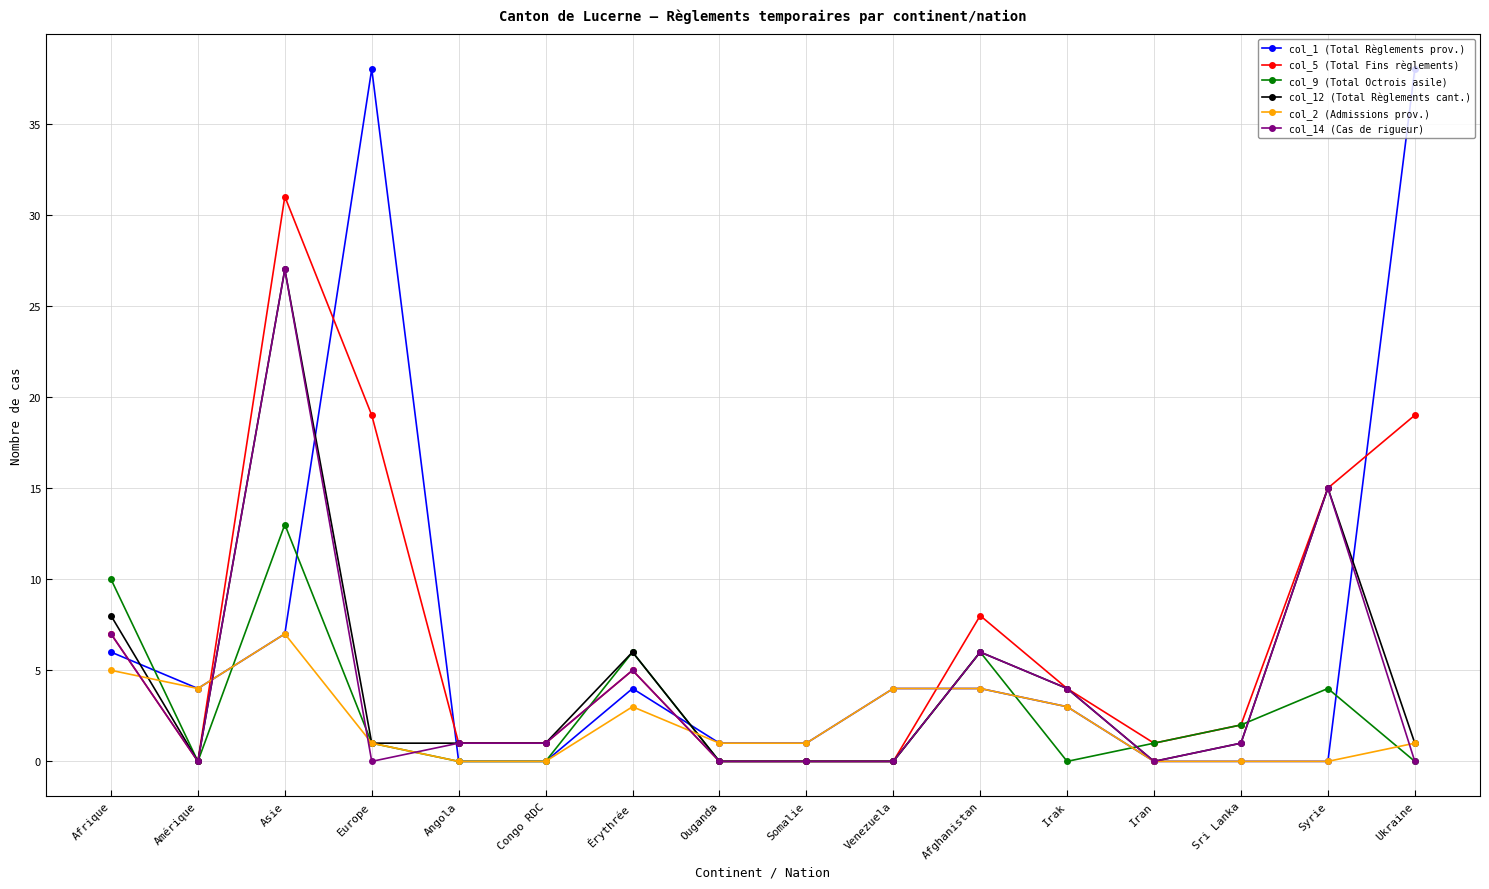

True or false: col_14 (Cas de rigueur) has more than 1 points higher than both neighbors.

True